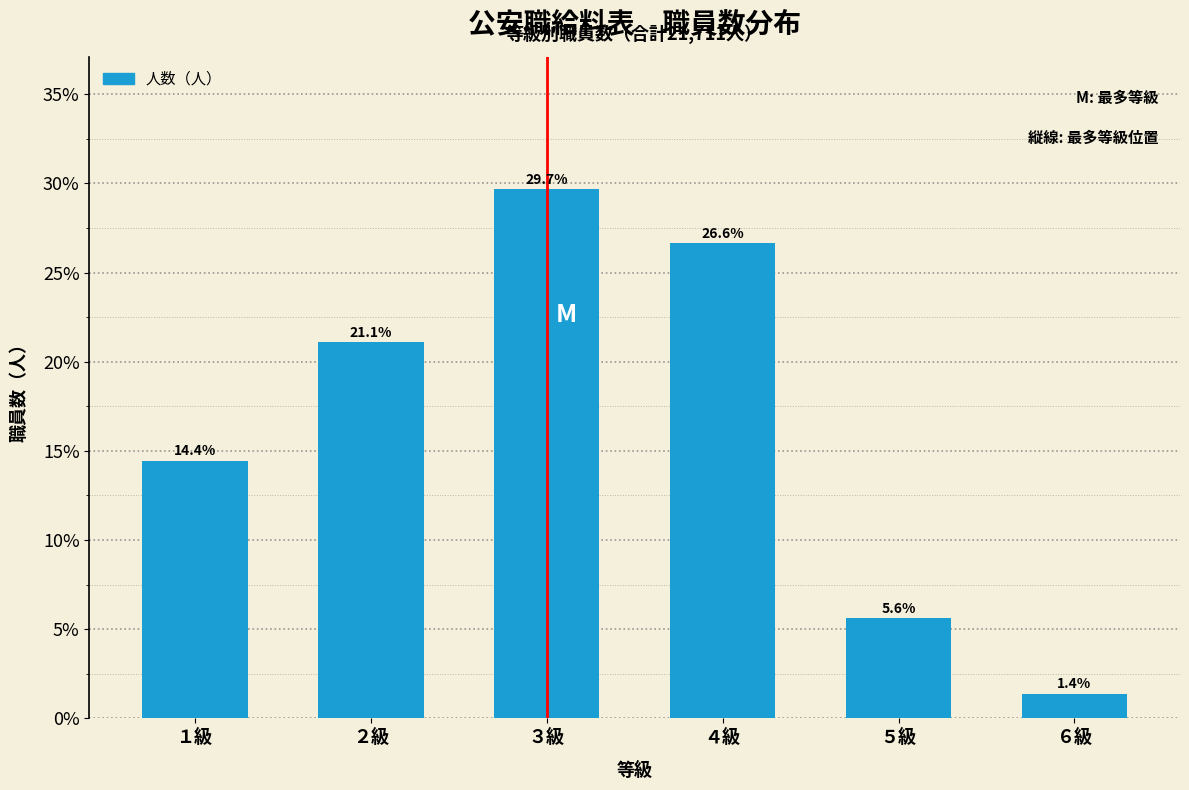

Reading right to left, extract all data points from this chart.

1.4	5.6	26.6	29.7	21.1	14.4